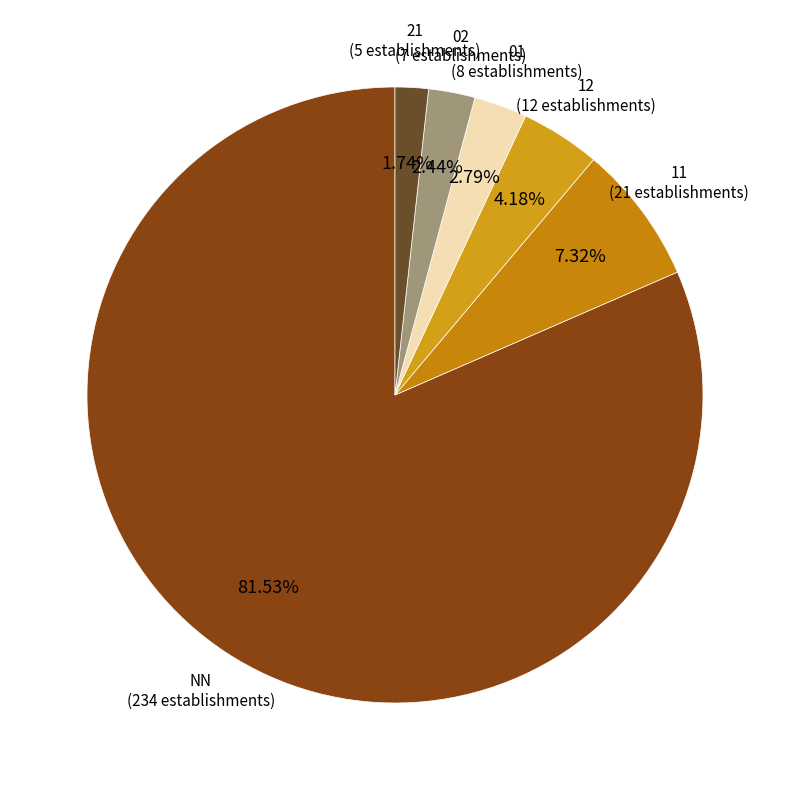

What percentage is the 11 slice, to the nearest percent?

7%